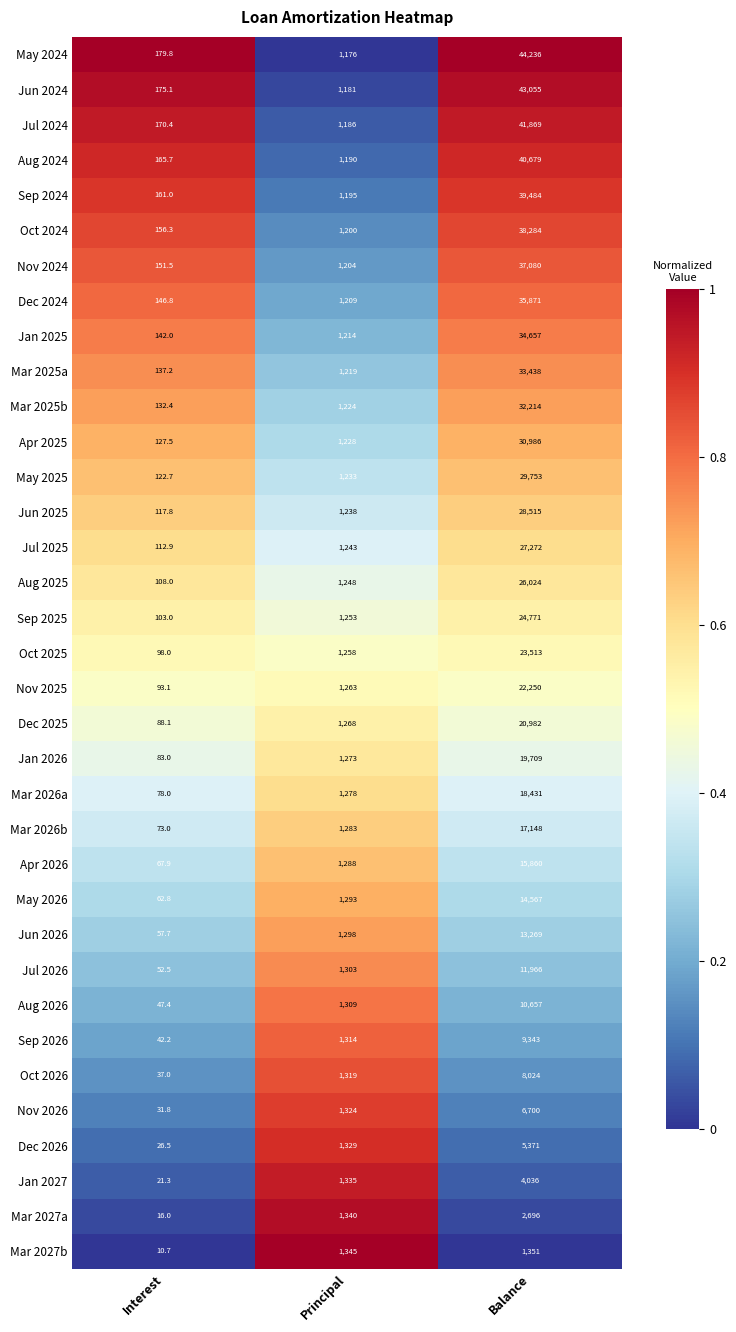

What is the minimum value shown in the chart?

10.7